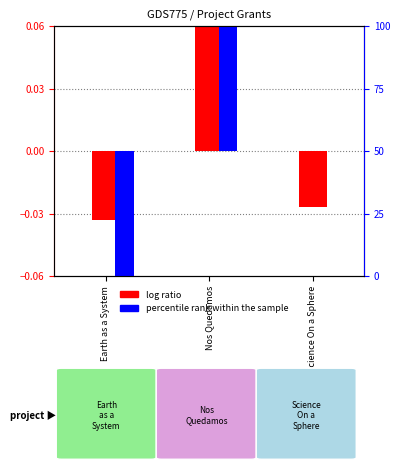

At which category is the sum across all series the highest?

Nos Quedamos